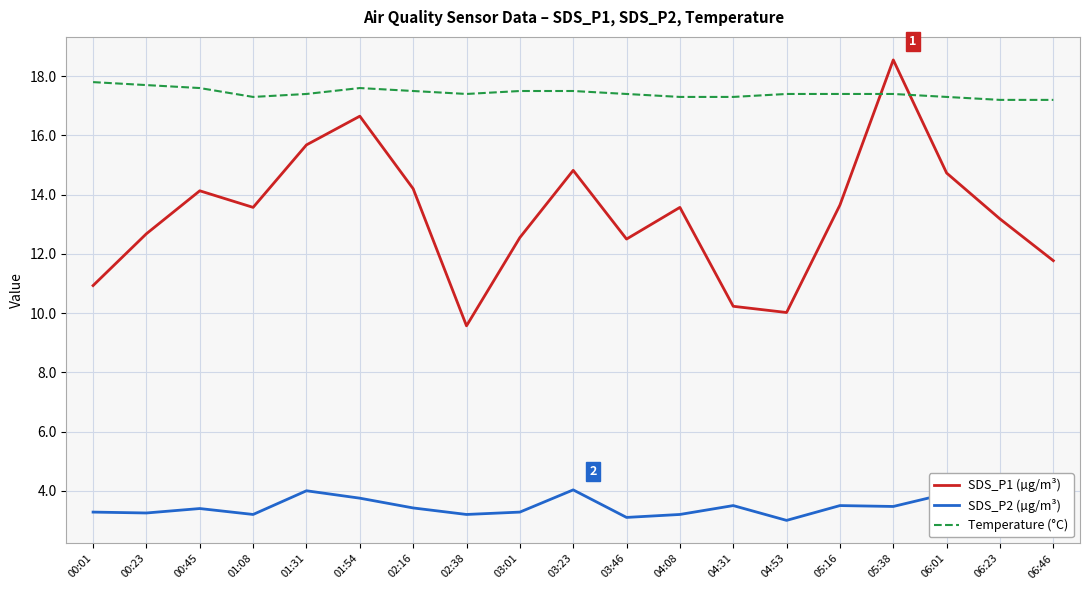

What position from the left is 01:54?

6